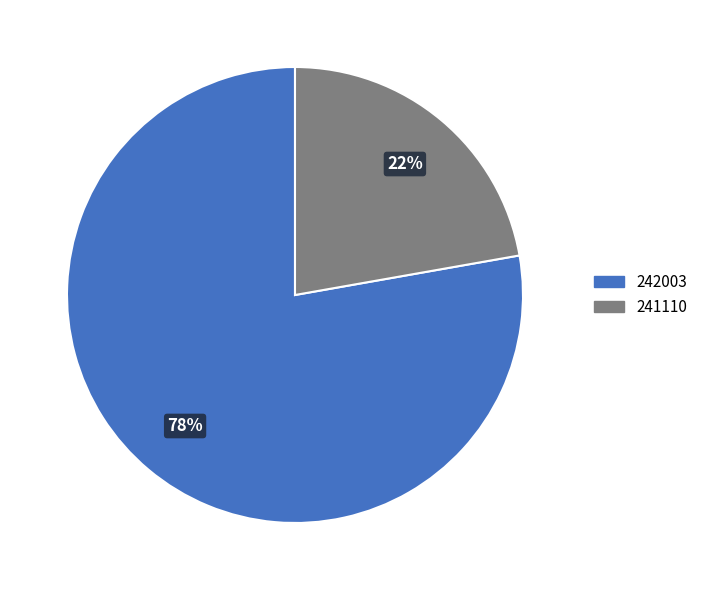

What is the ratio of the value at 242003 to the value at 241110?

3.5